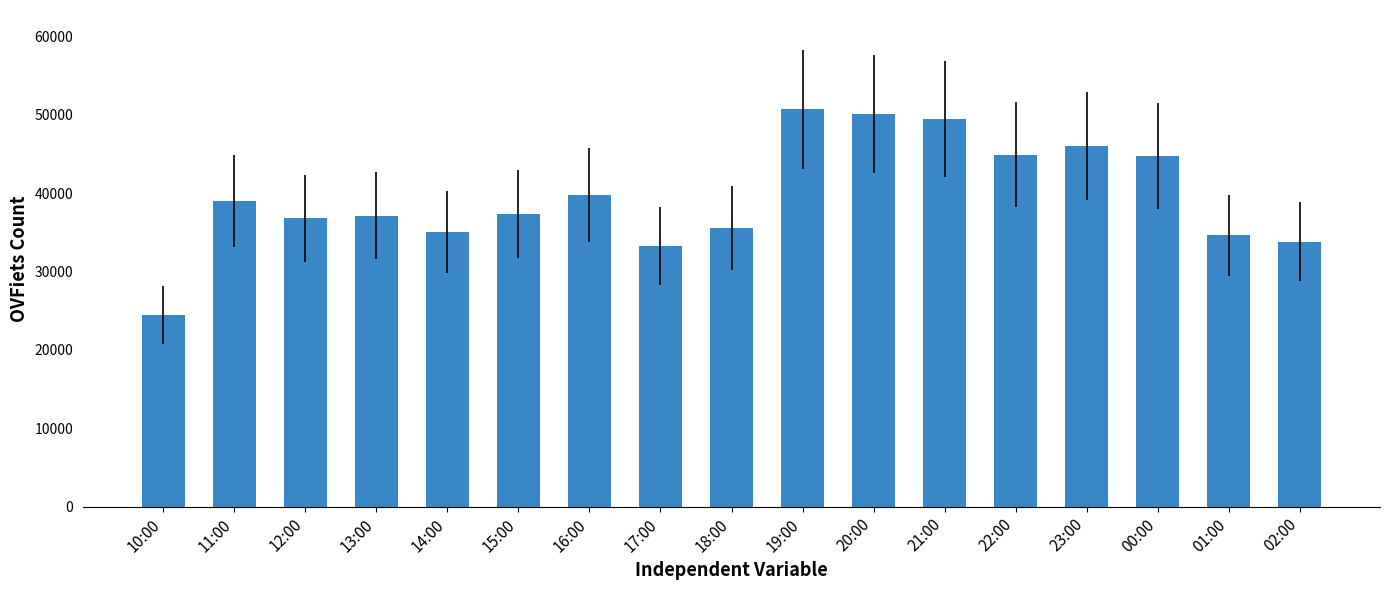

What is the greatest value displayed?

50700